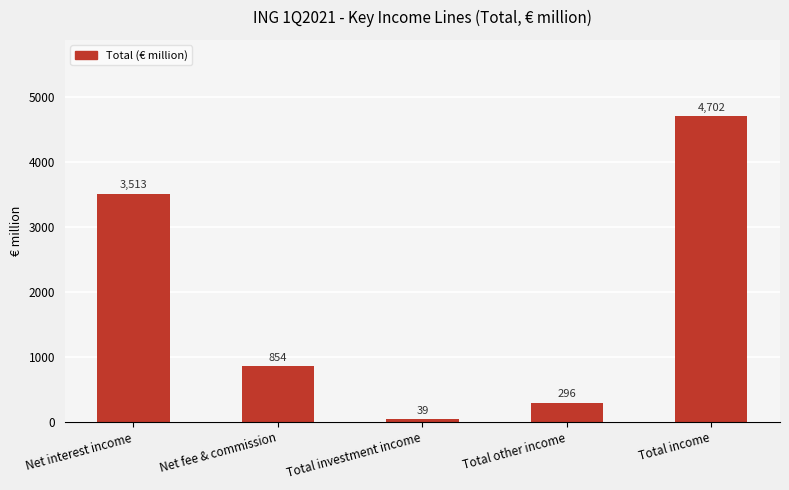

How many bars are there in total?

5